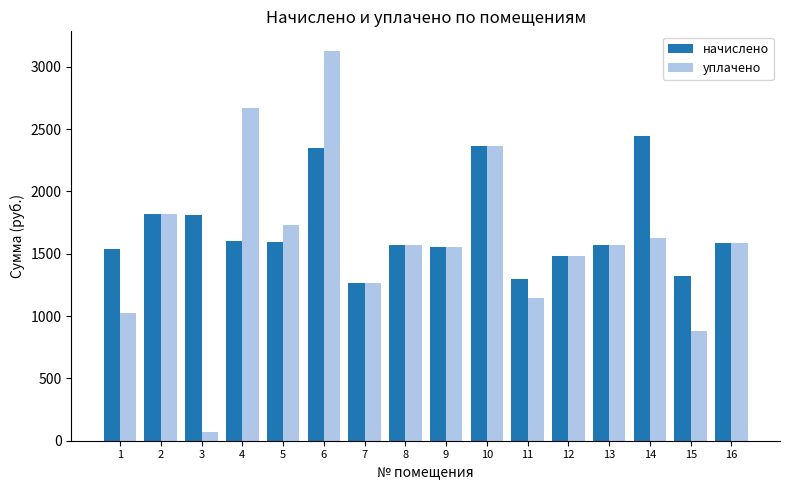

True or false: уплачено has a value of 376.2 at 7.

False